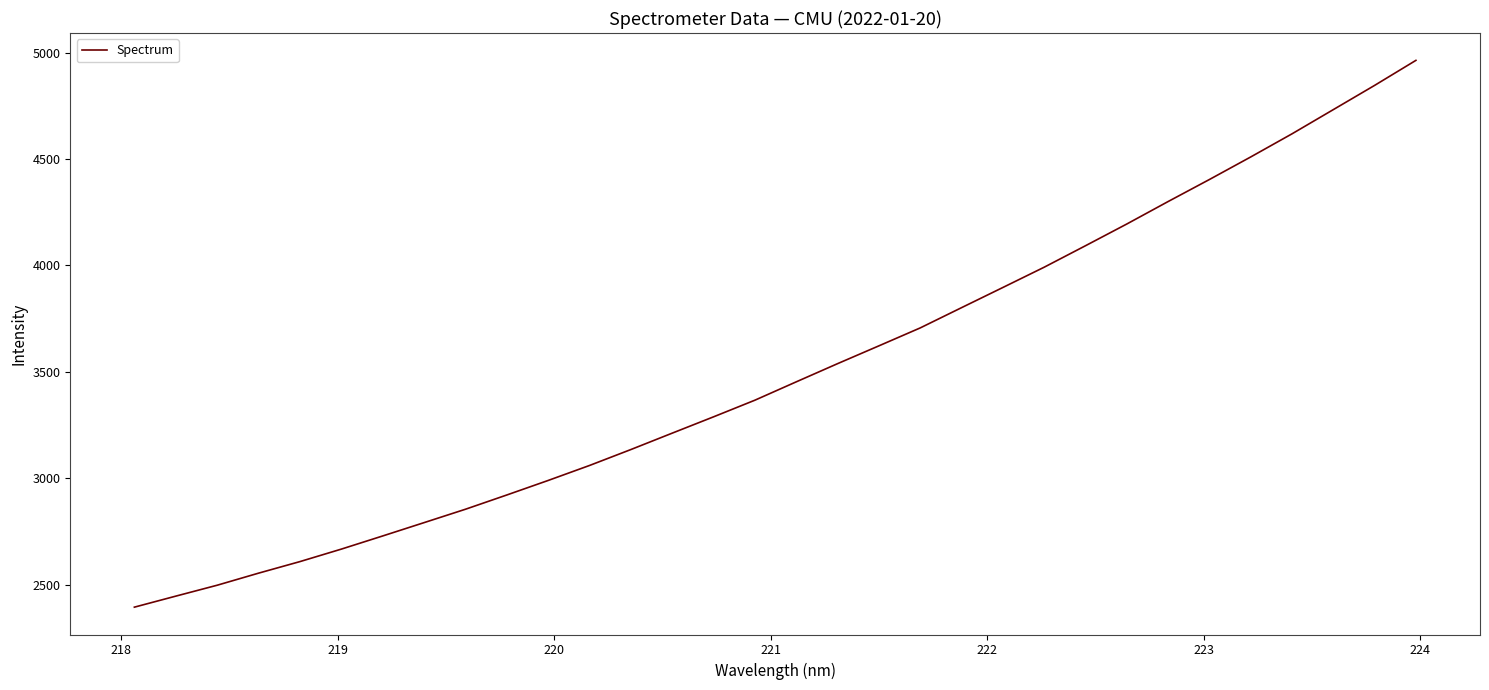

What is the difference between the maximum and minimum values?

2570.2